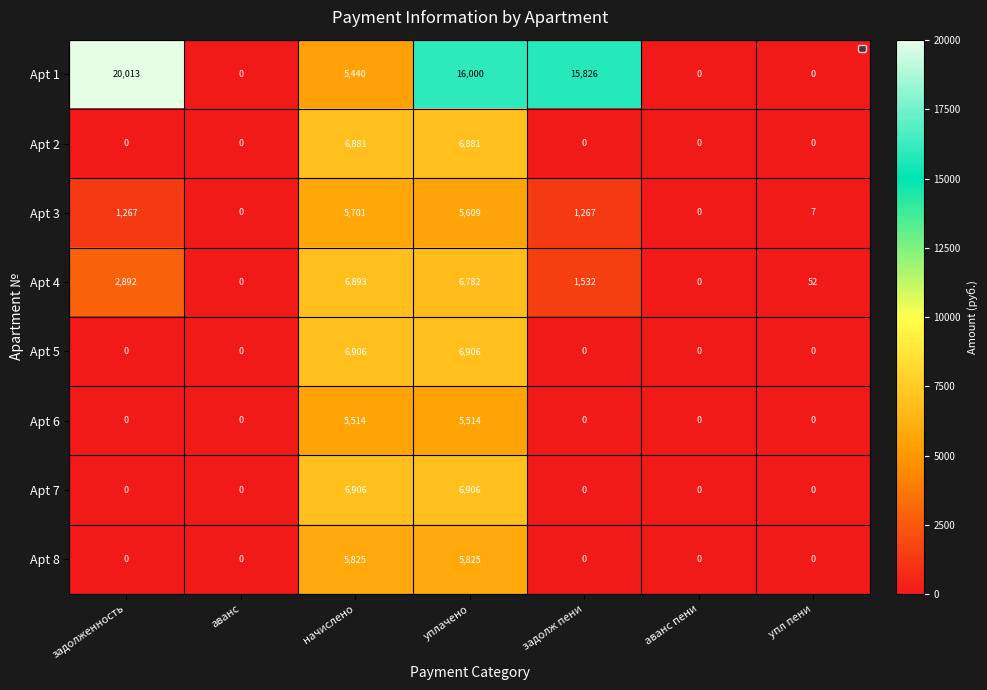

The Apt 2 series shows 10410 at начислено. True or false?

False